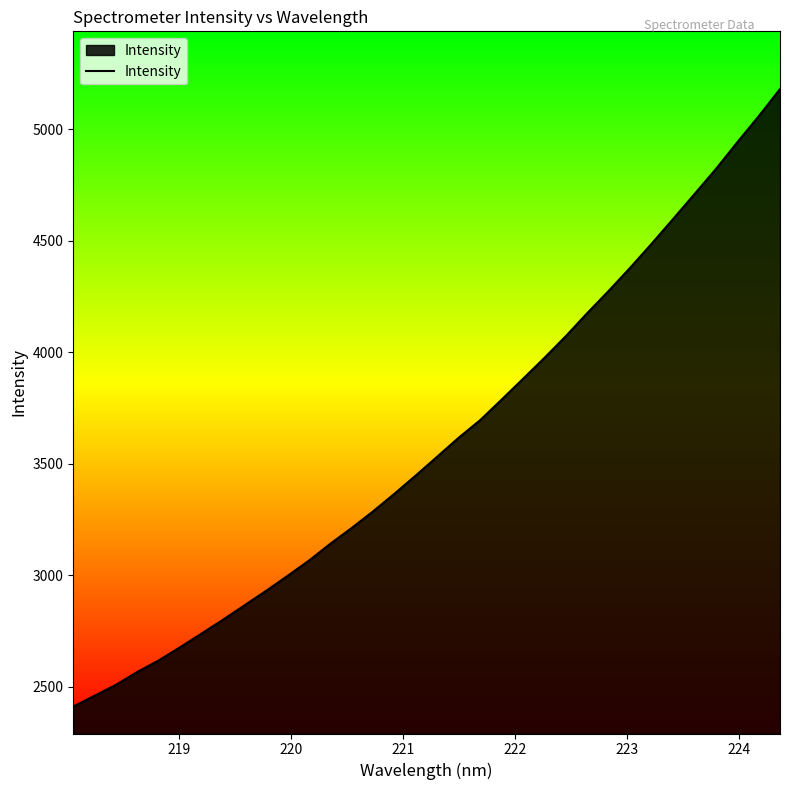

How many distinct data groups are displayed?

1